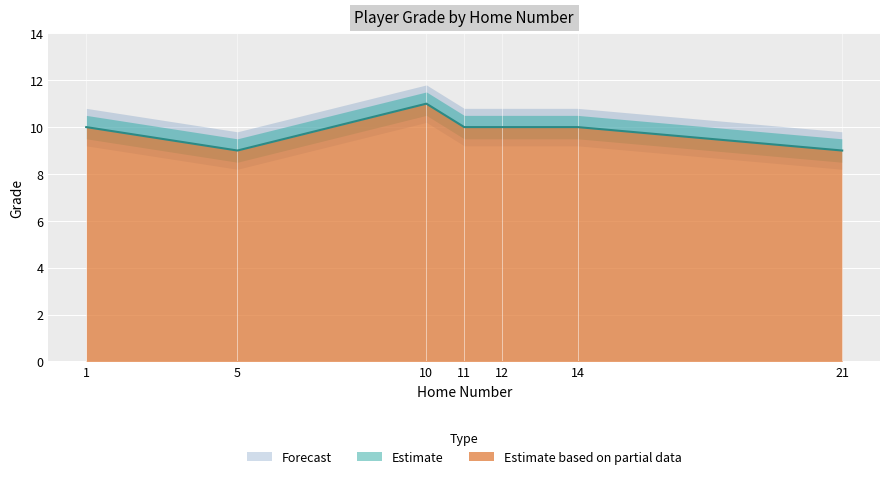

List the labels in order of value, smallest first.

5, 21, 1, 11, 12, 14, 10